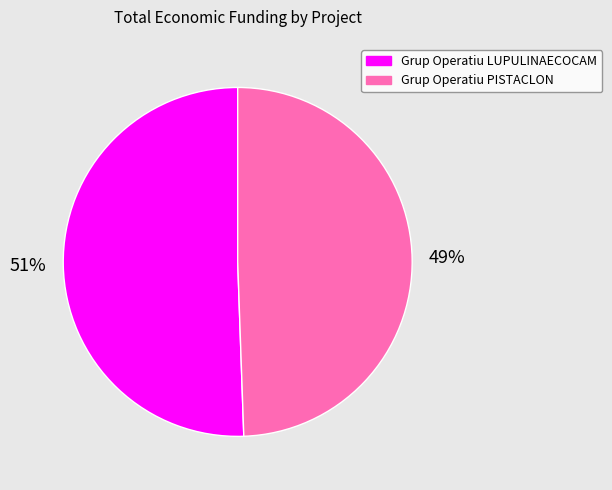

Is it true that Grup Operatiu LUPULINAECOCAM is 41% of the pie?

False